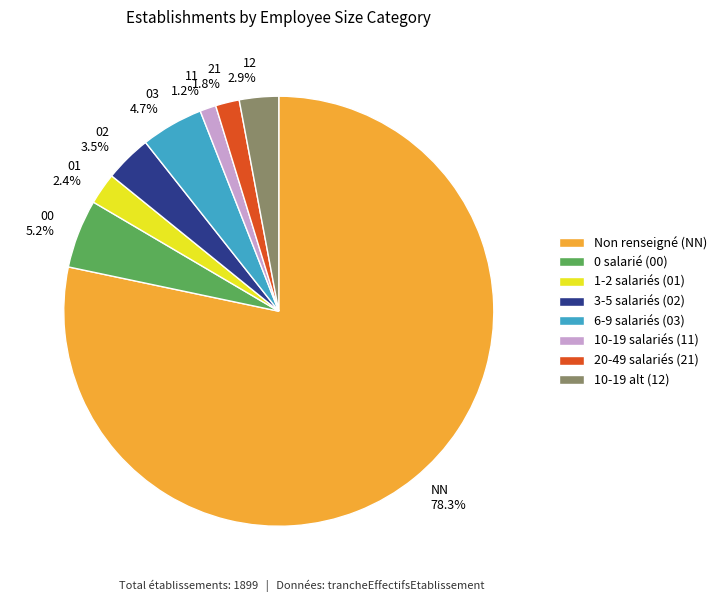

Count the number of slices in the pie.

8